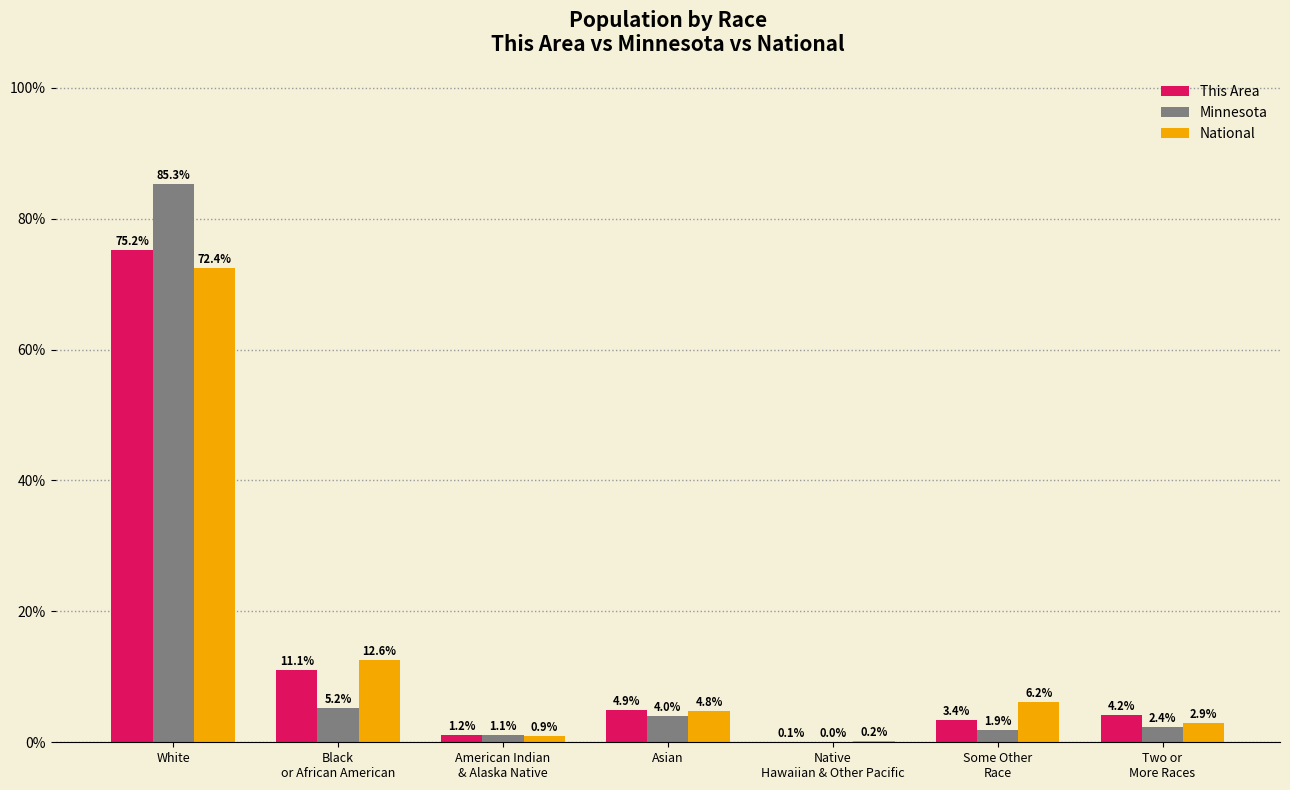

The Minnesota series shows 4.0 at Asian. True or false?

True